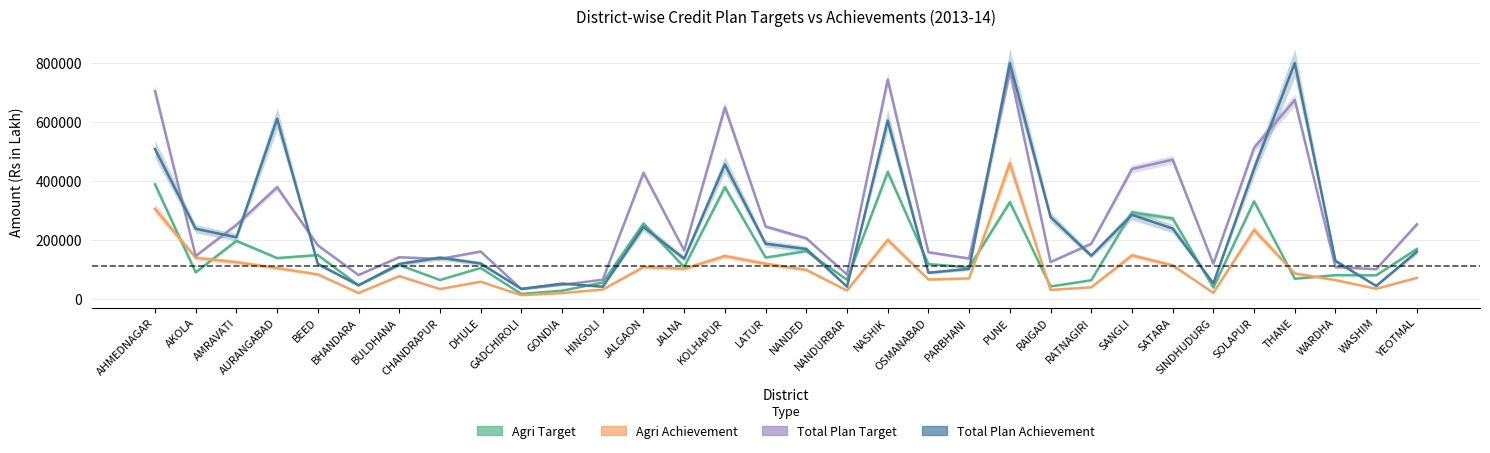

List the series in order of their overall mean, lowest first.

Agri Achievement, Agri Target, Total Plan Achievement, Total Plan Target